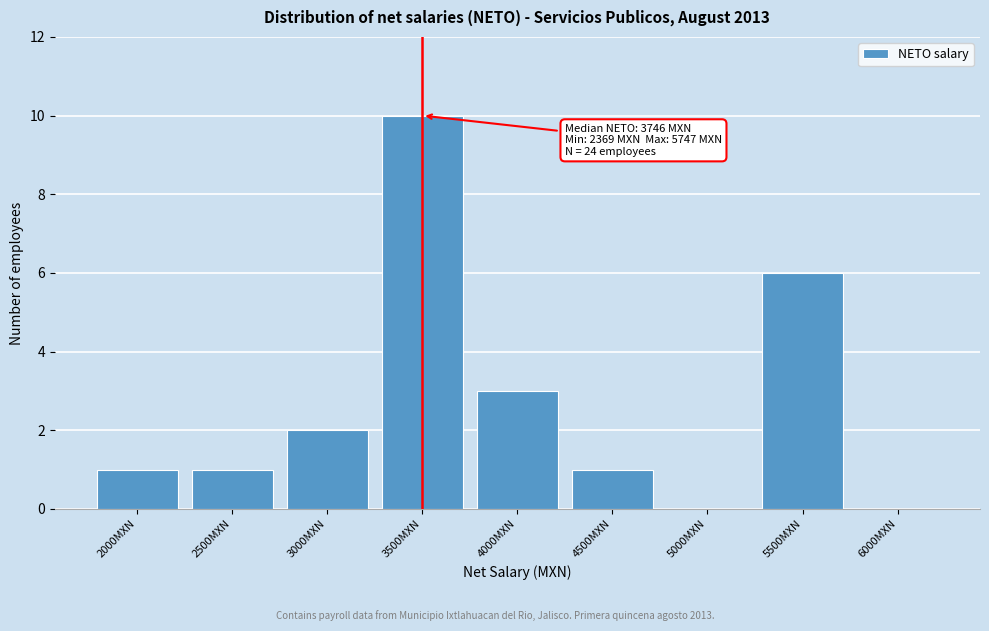

Reading left to right, list all the values displayed in this chart.

2000MXN=1	2500MXN=1	3000MXN=2	3500MXN=10	4000MXN=3	4500MXN=1	5000MXN=0	5500MXN=6	6000MXN=0